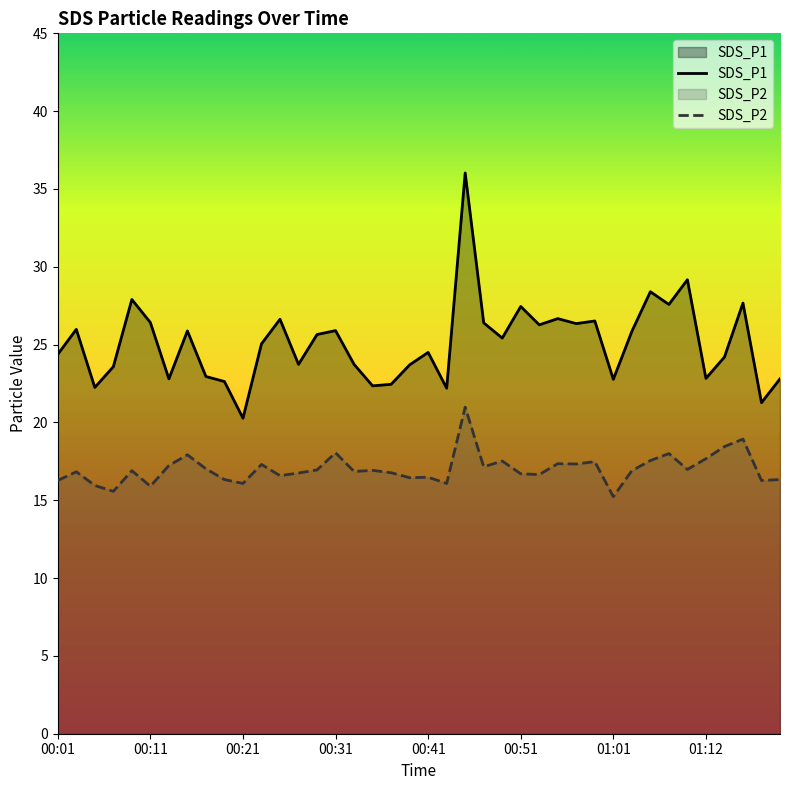

True or false: SDS_P1 and SDS_P2 intersect in this chart.

False